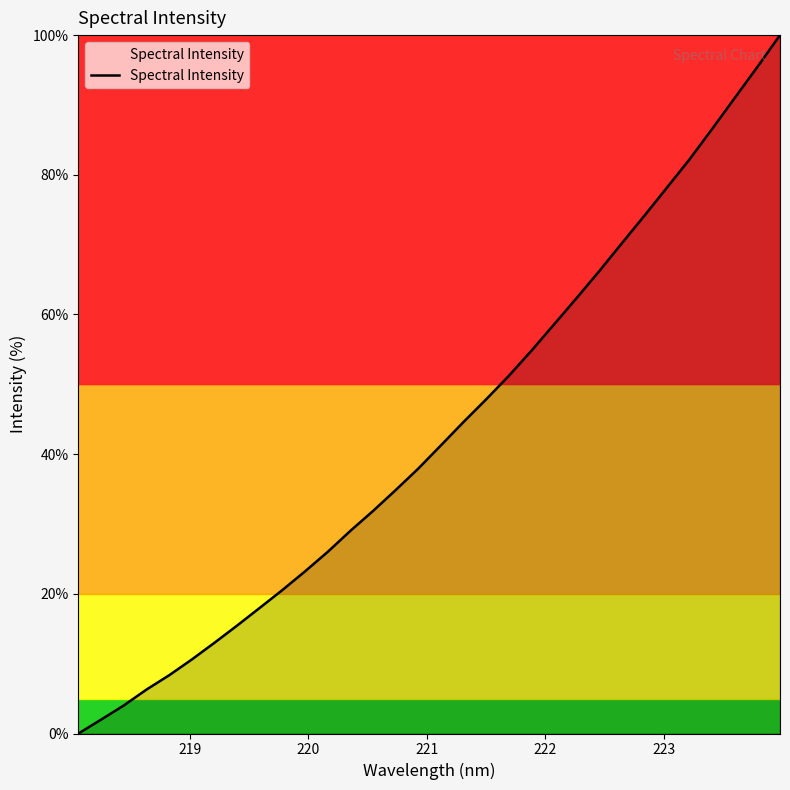

What is the maximum value shown in the chart?

100.0